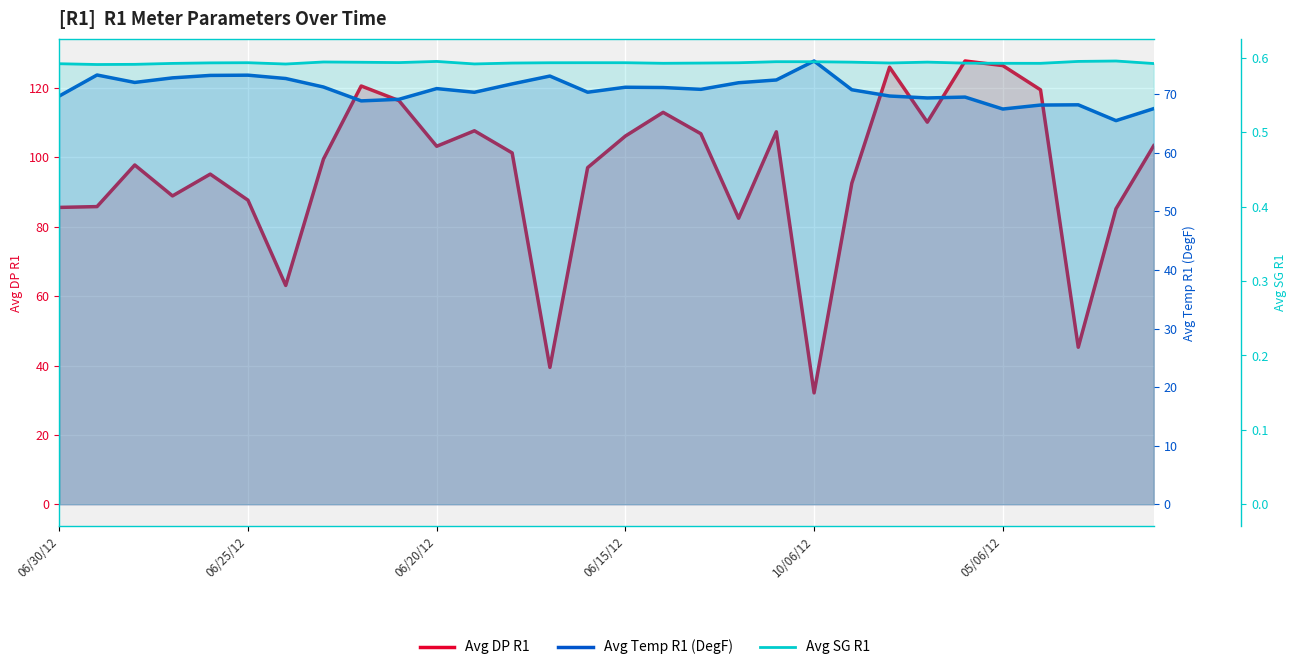

Is the value of Avg DP R1 at 06/15/12 greater than the value of Avg Temp R1 (DegF) at 15?

Yes